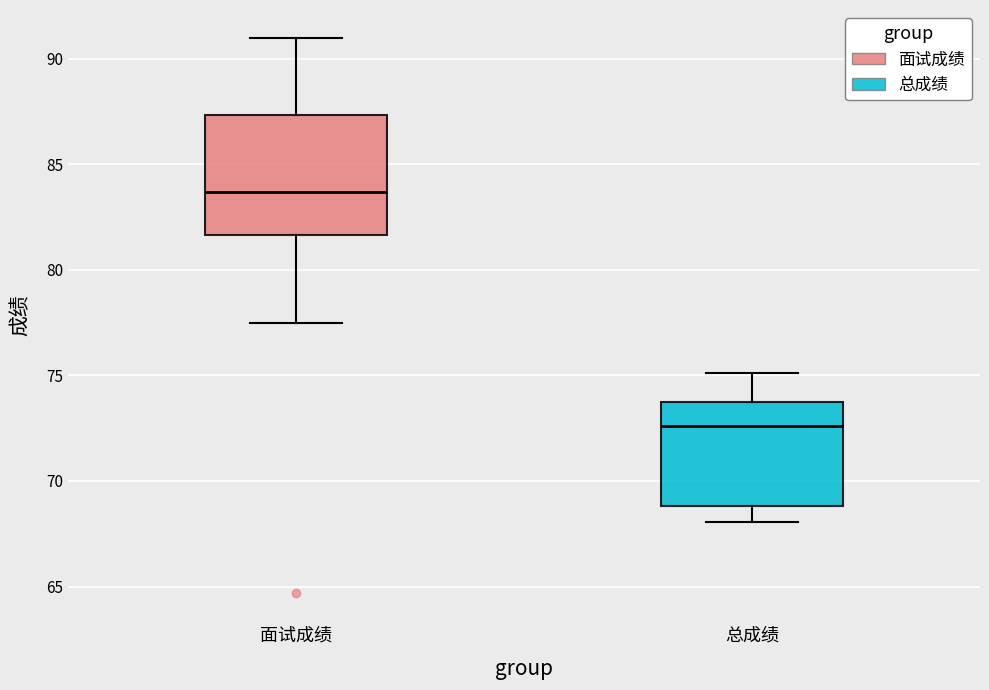

Which box is the tallest, from its lower edge to its upper edge?

面试成绩